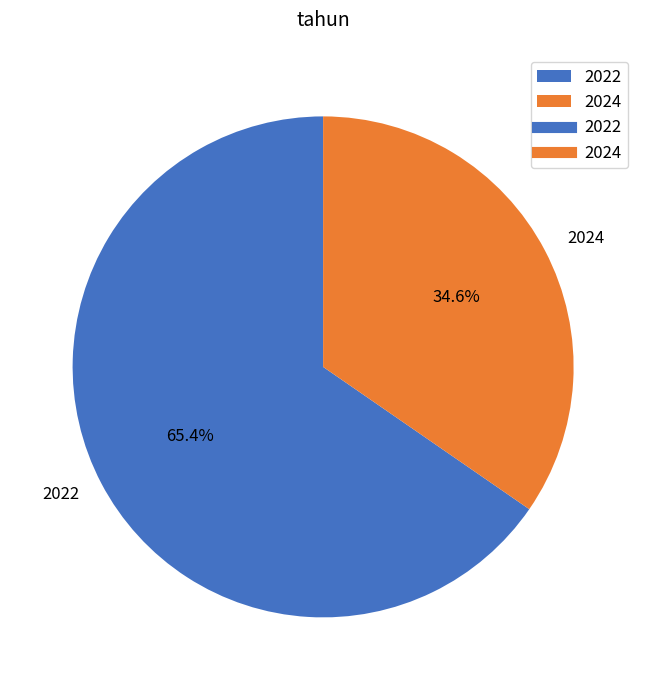

What is the largest slice in the pie chart?

2022